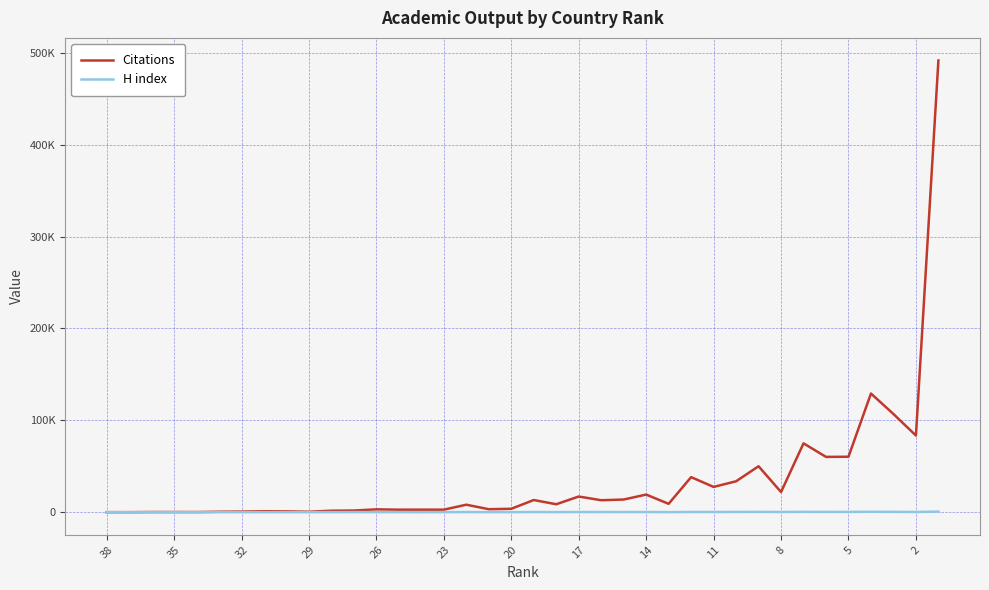

At how many categories does at least one series exceed 68469?

5